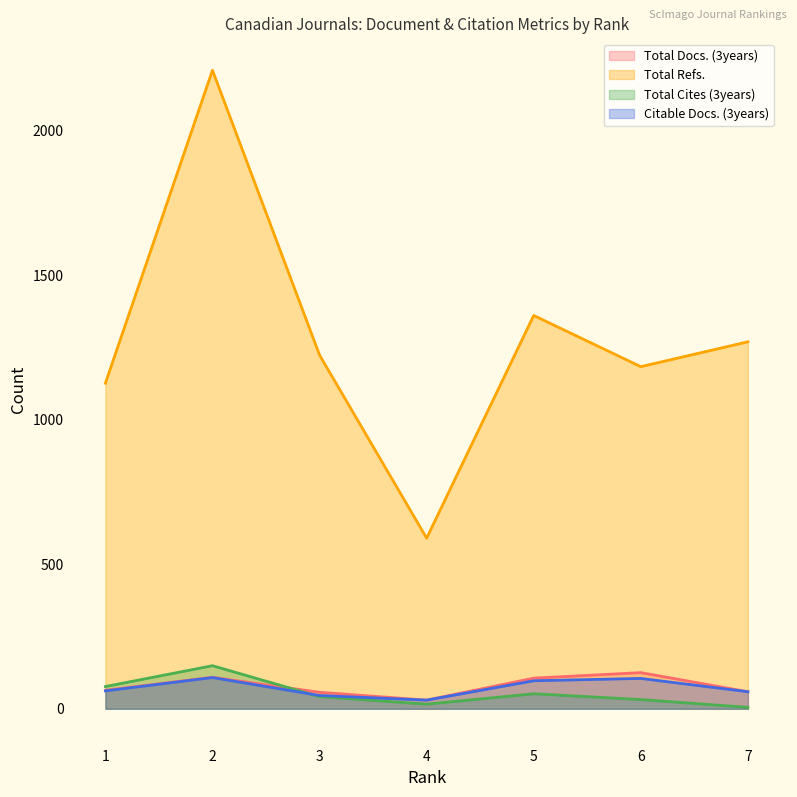

True or false: Total Docs. (3years) and Total Refs. intersect in this chart.

False